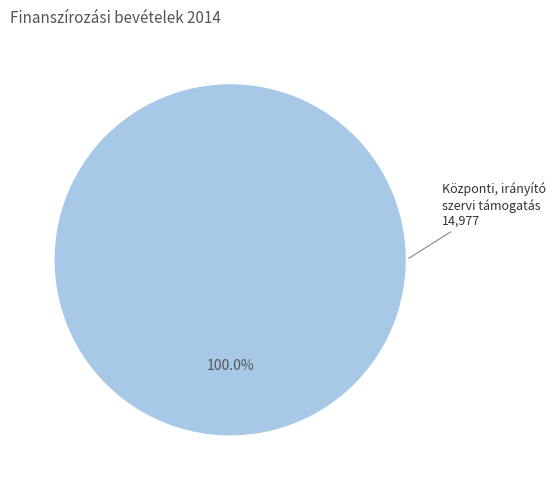

Is there a majority slice in this chart?

Yes